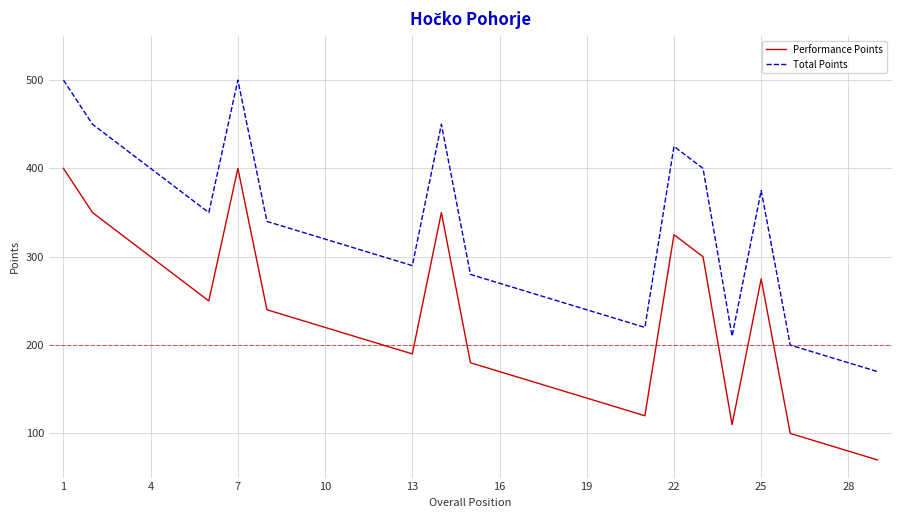

True or false: Performance Points and Total Points intersect in this chart.

False